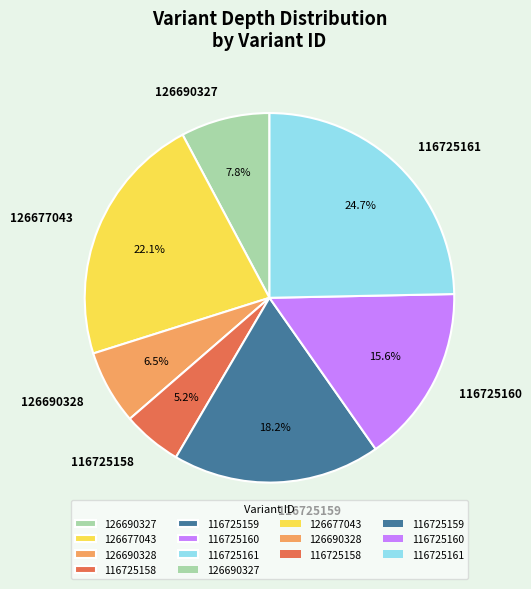

What is the total percentage of 126677043 and 116725160?

37.7%